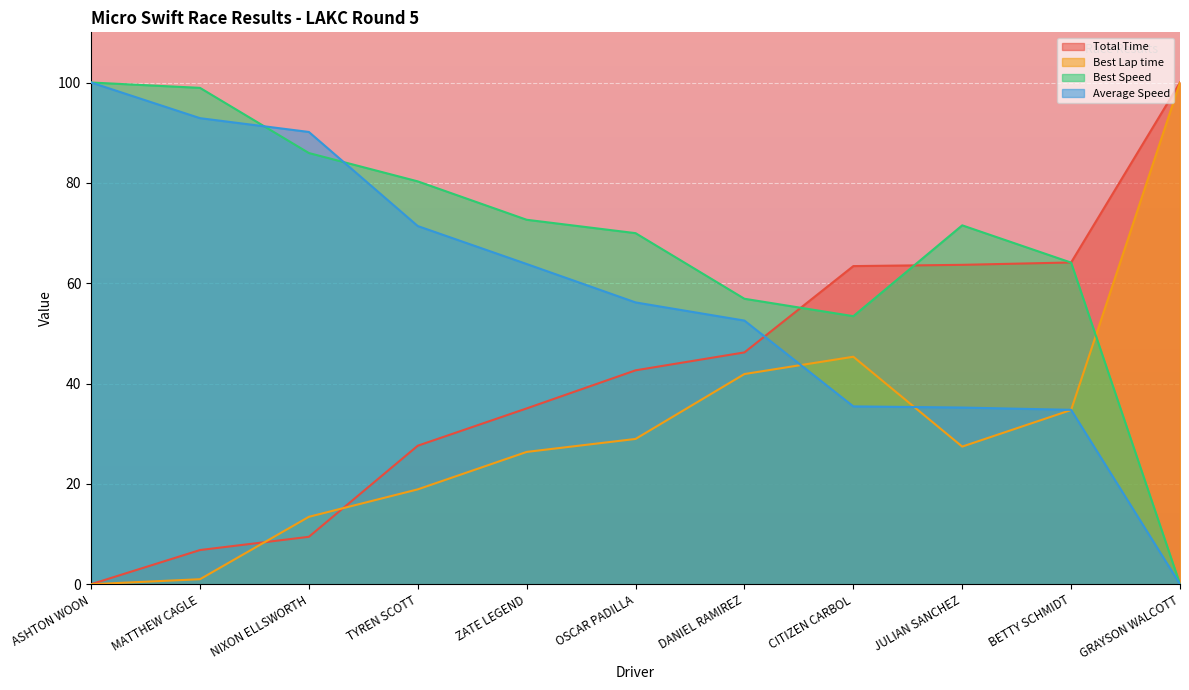

At how many categories does at least one series exceed 58?

10